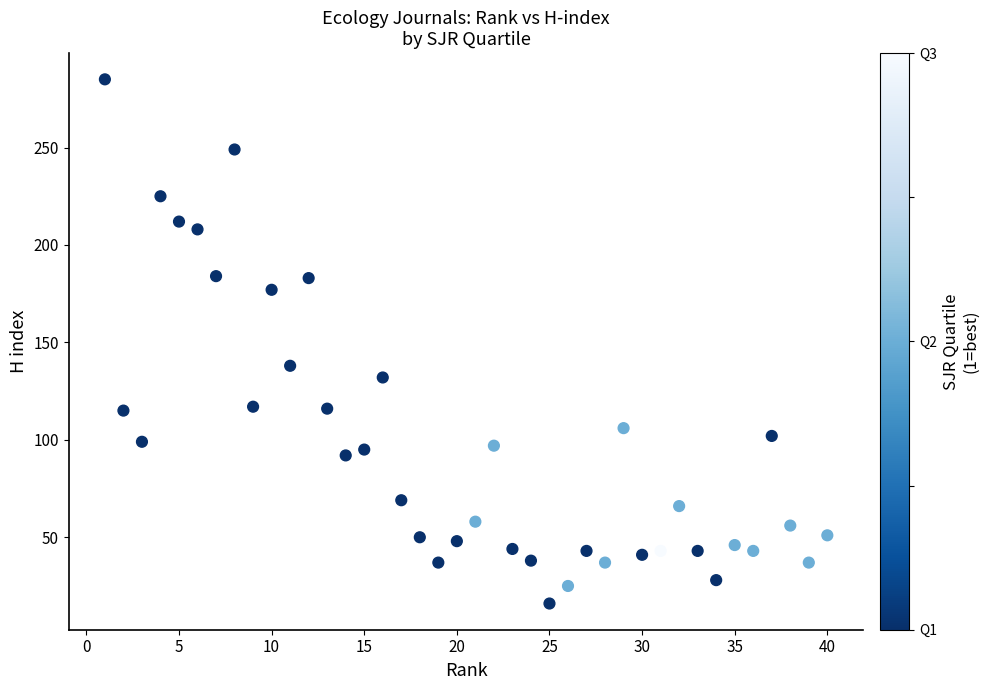

What Y value in the scatter plot is closest to 150?

138